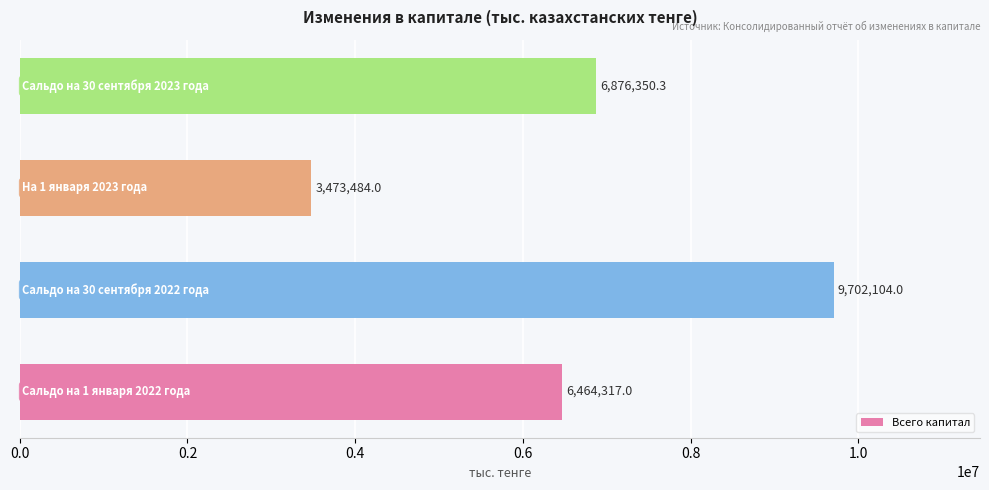

What is the smallest value displayed?

3473484.0